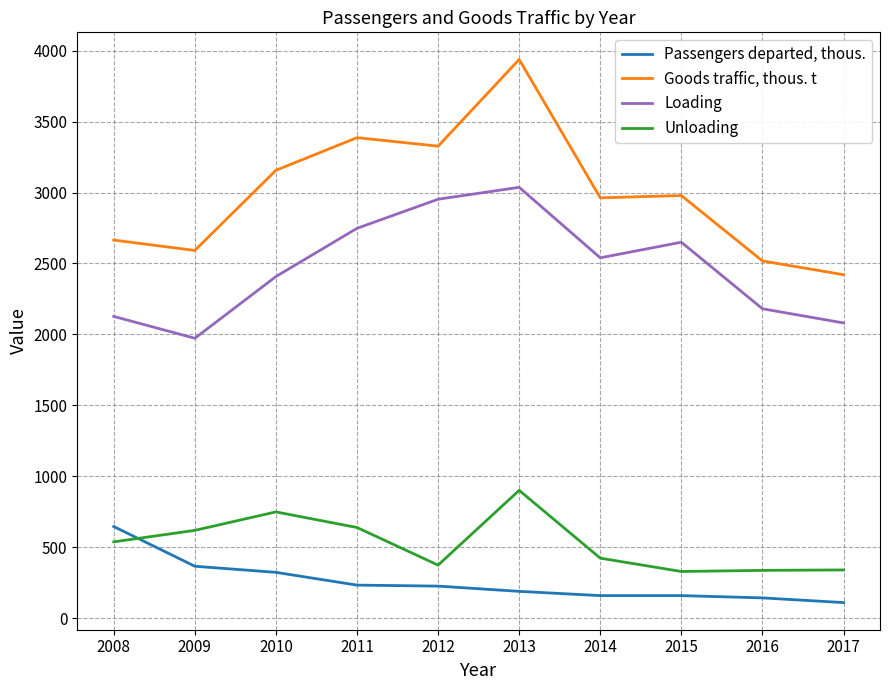

True or false: Loading and Goods traffic, thous. t intersect in this chart.

False